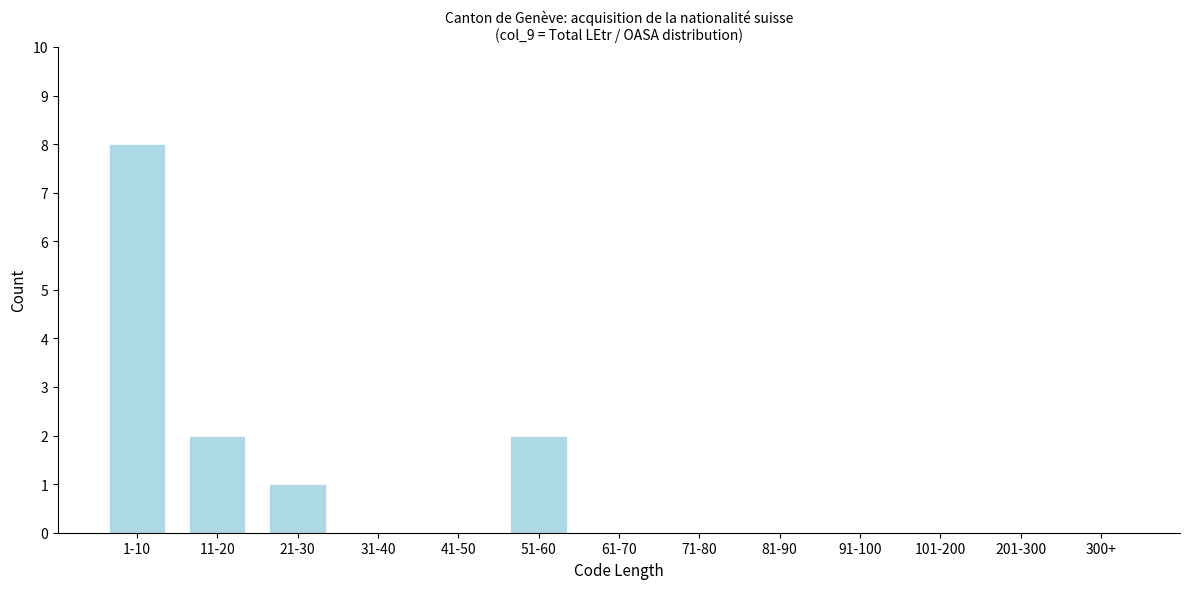

Reading left to right, what are all the values shown in this chart?

1-10=8	11-20=2	21-30=1	31-40=0	41-50=0	51-60=2	61-70=0	71-80=0	81-90=0	91-100=0	101-200=0	201-300=0	300+=0